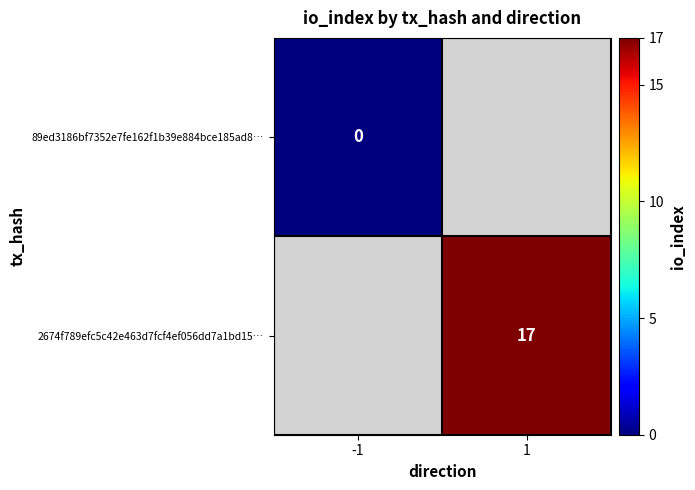

Is the value of 2674f789efc5c42e463d7fcf4ef056dd7a1bd15… at 1 greater than the value of 89ed3186bf7352e7fe162f1b39e884bce185ad8… at -1?

Yes